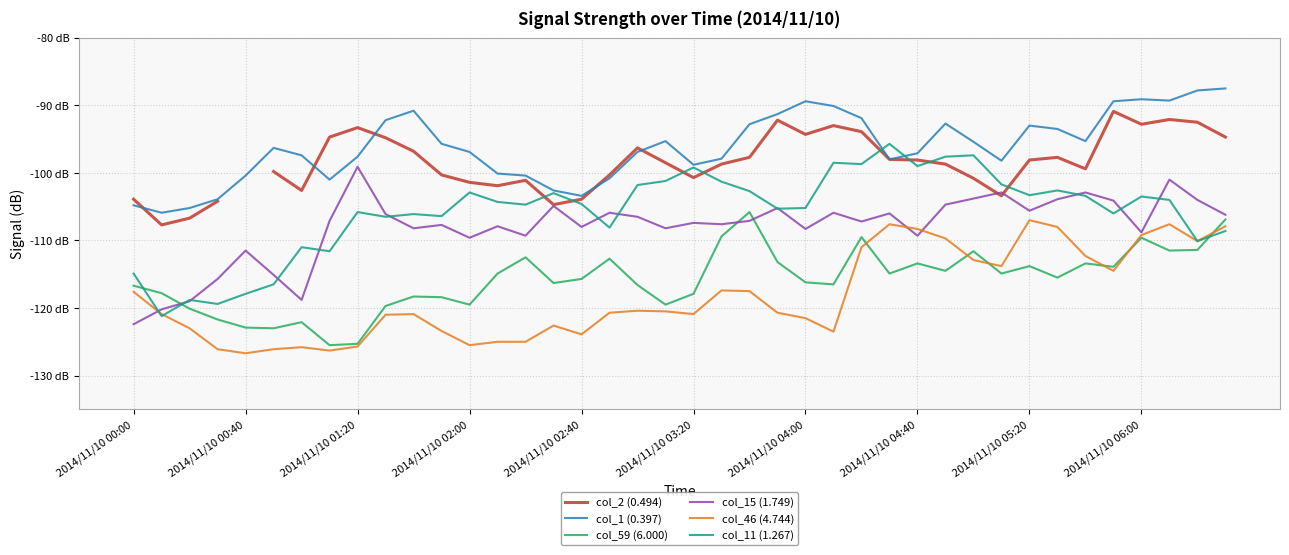

List the series in order of their peak value, highest first.

col_1 (0.397), col_2 (0.494), col_11 (1.267), col_15 (1.749), col_59 (6.000), col_46 (4.744)